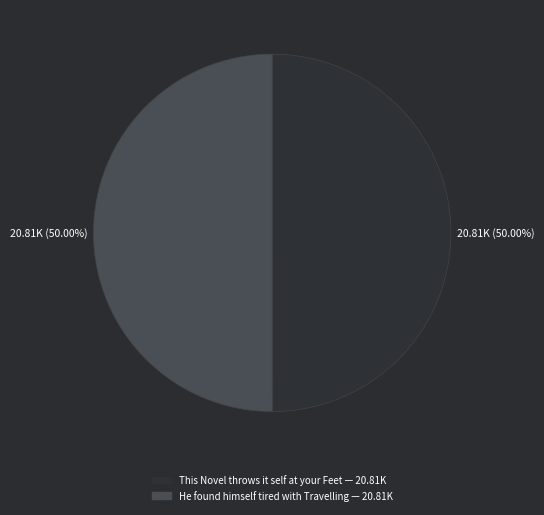

Count the number of slices in the pie.

2